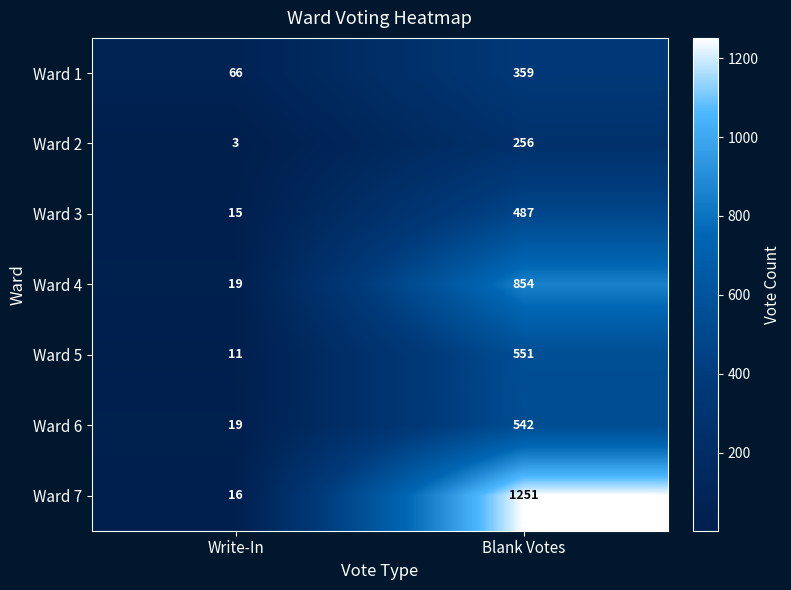

How many categories are shown in the chart?

2